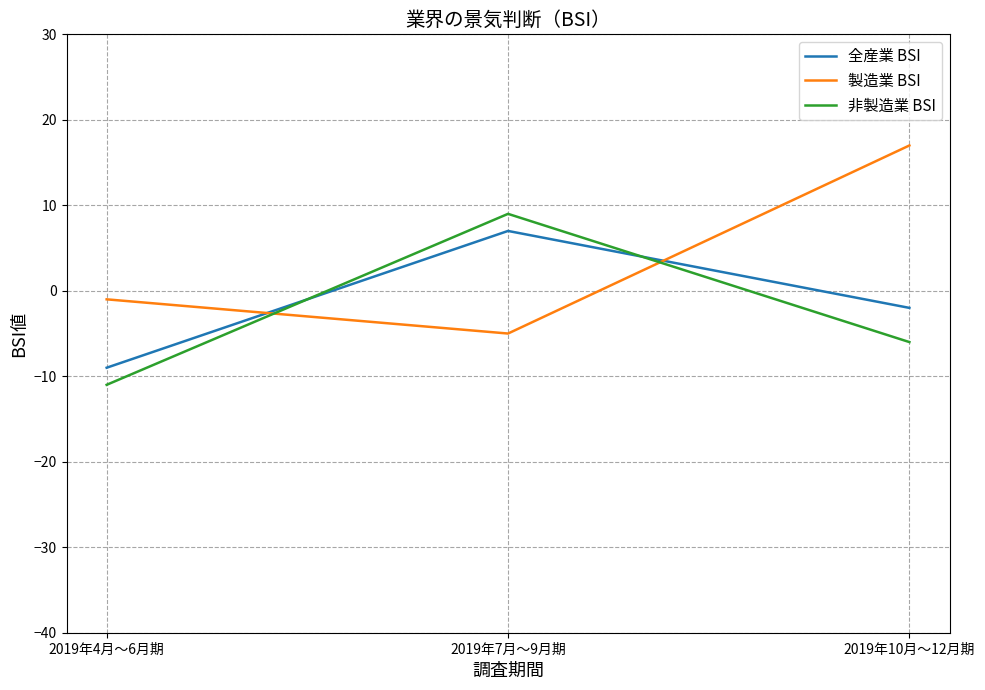

How many values in 全産業 BSI are below zero?

2